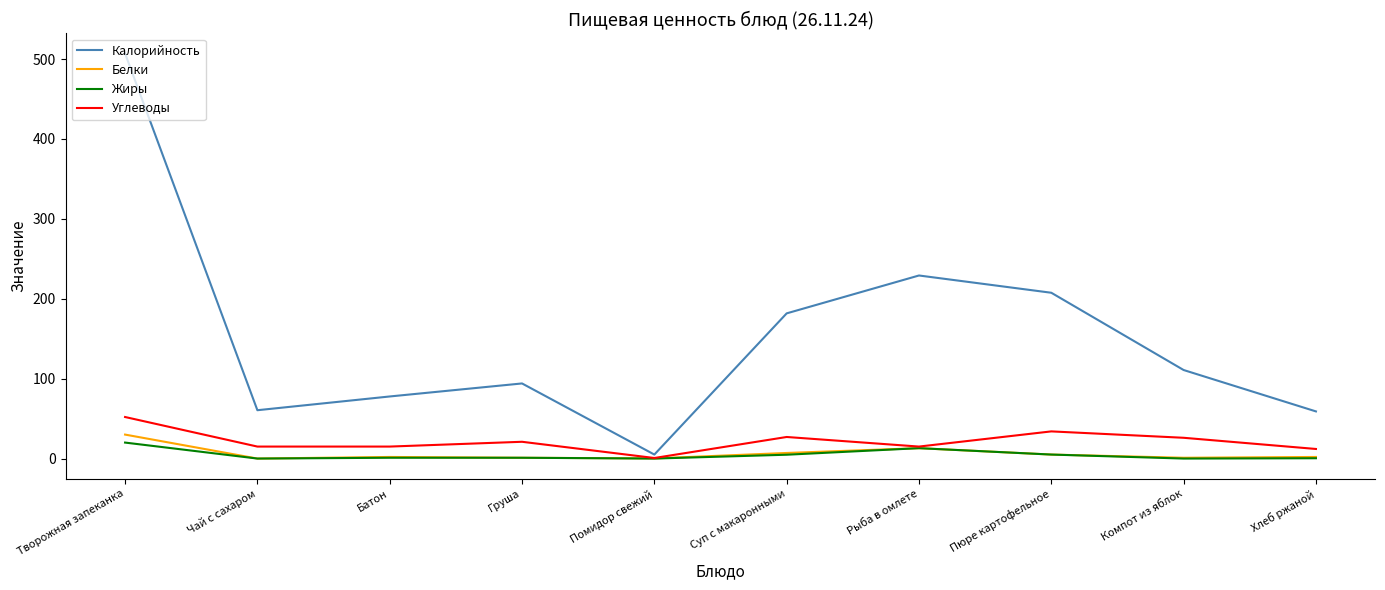

Which series has the largest total across all categories?

Калорийность